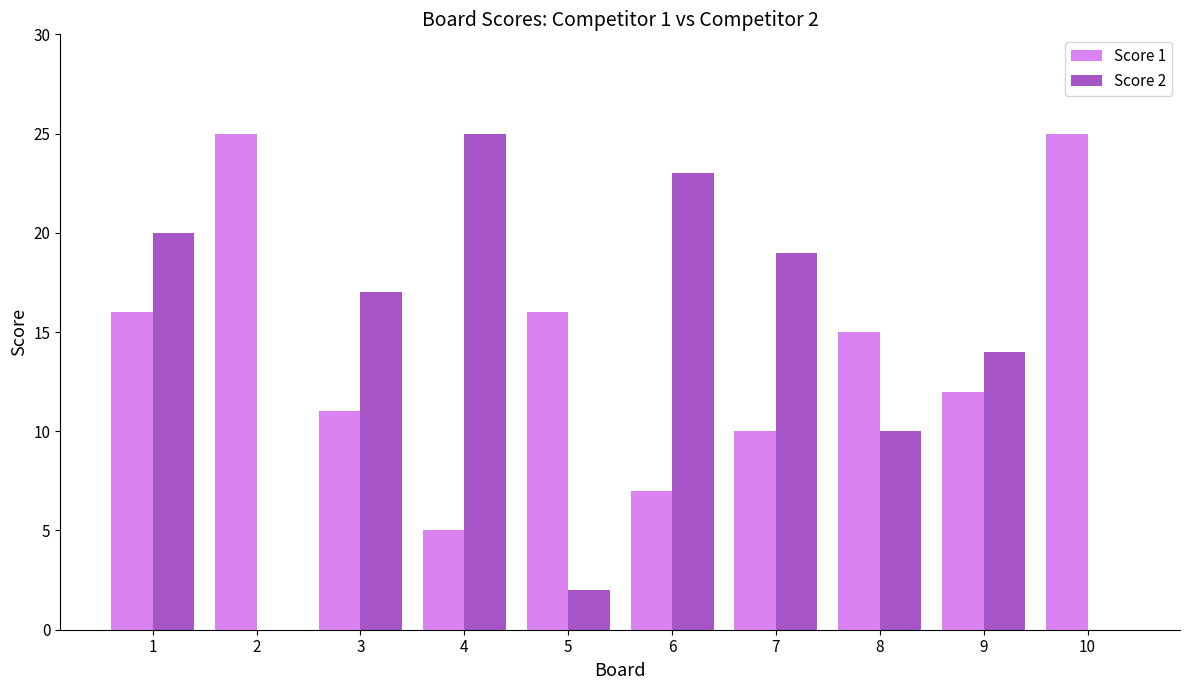

What is the sum of all Score 1 values?

142